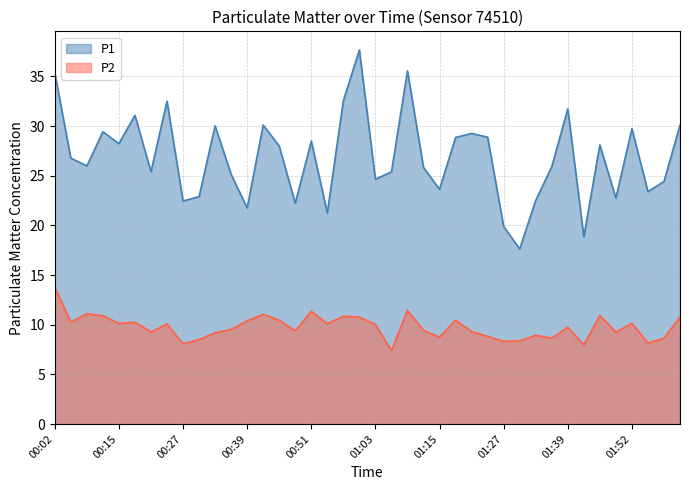

True or false: P1 and P2 intersect in this chart.

False